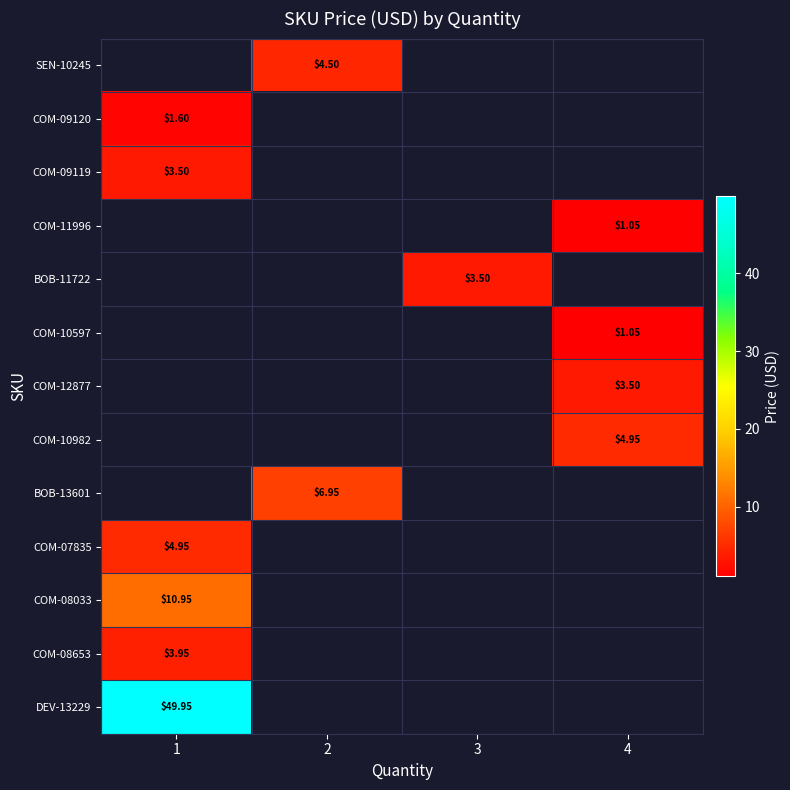

What is the minimum value shown in the chart?

1.1